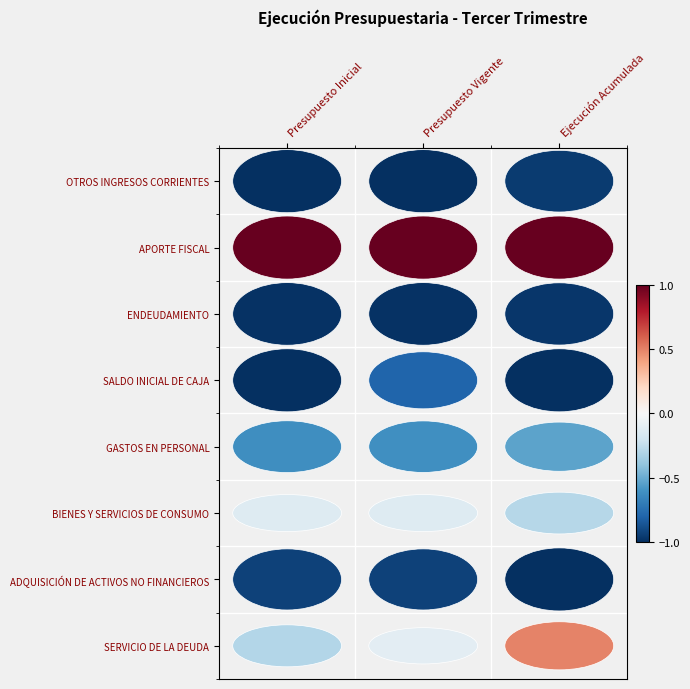

What is the difference between the maximum and minimum values in the BIENES Y SERVICIOS DE CONSUMO series?

0.2